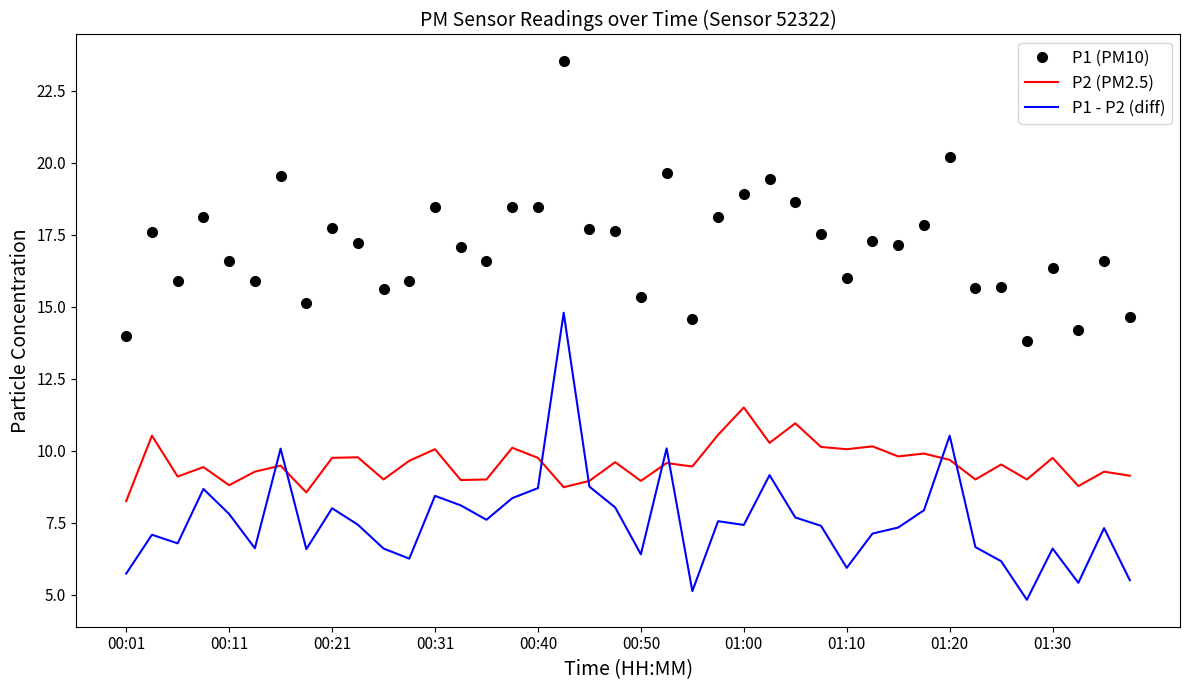

What is the minimum value shown in the chart?

4.8